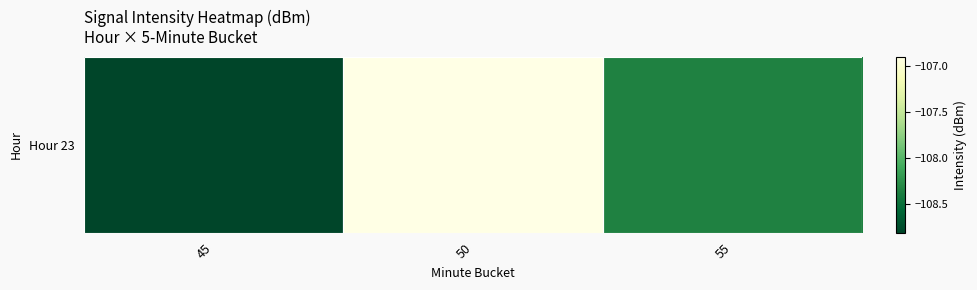

How many values are between -108 and -106?

1